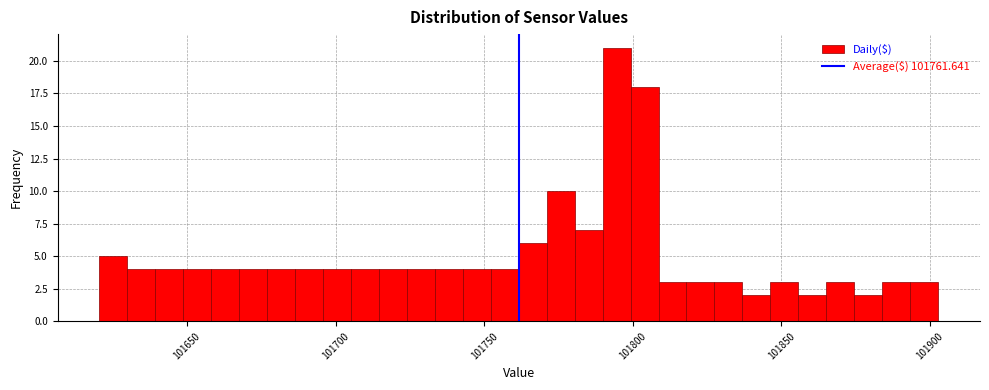

Around what value on the x-axis is the tallest bar? Give the approximate position of its centre, as read against the axis.

101795